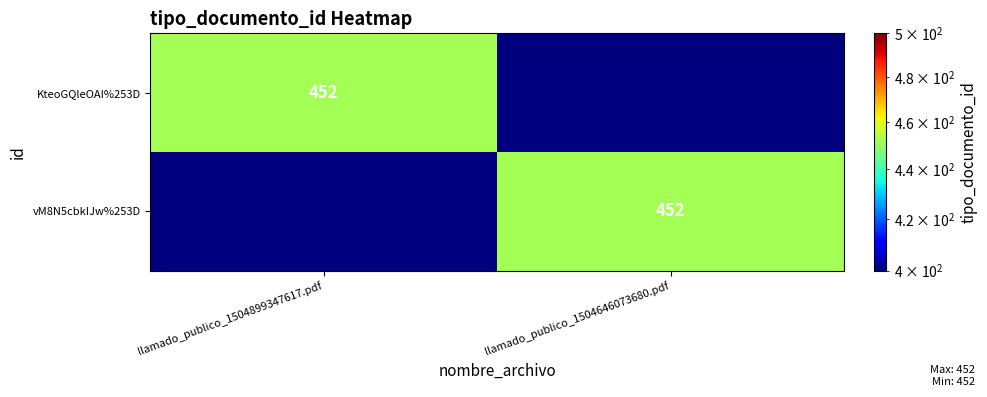

The KteoGQleOAI%253D series shows 452 at llamado_publico_1504899347617.pdf. True or false?

True